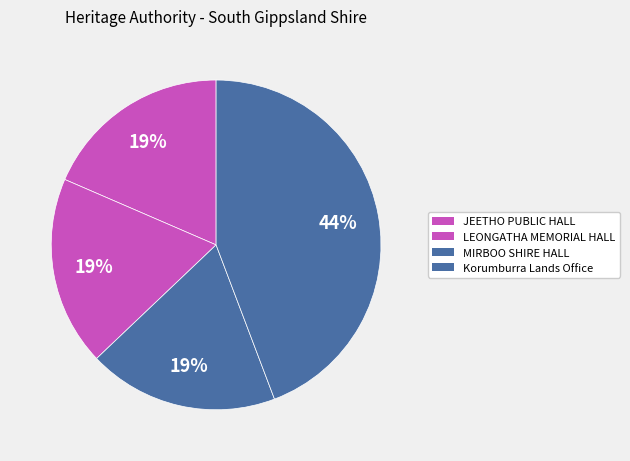

How many segments does this pie chart have?

4